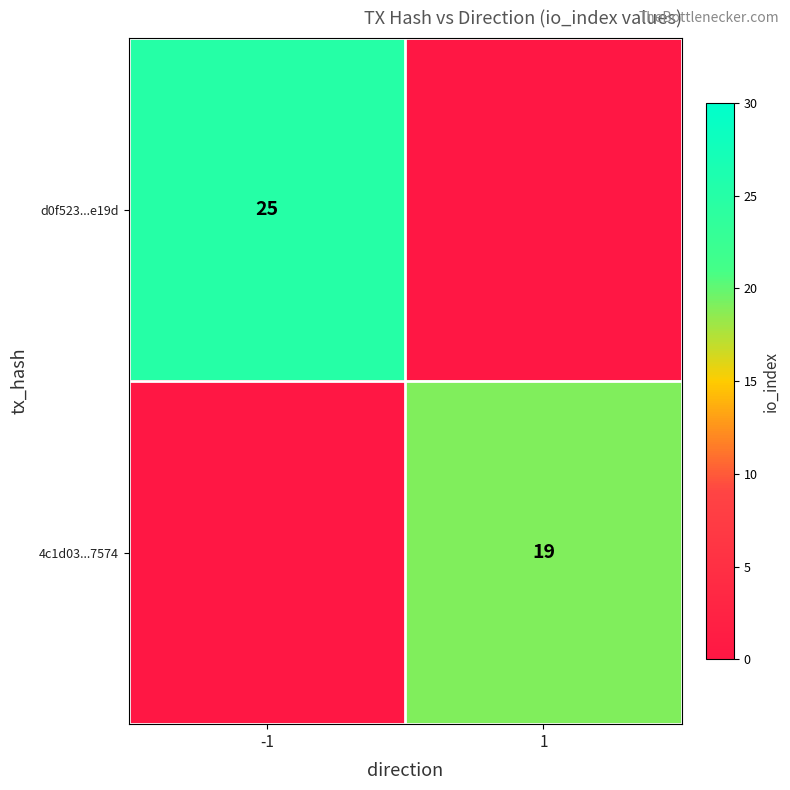

Is the value of 4c1d03...7574 at 1 greater than the value of d0f523...e19d at -1?

No